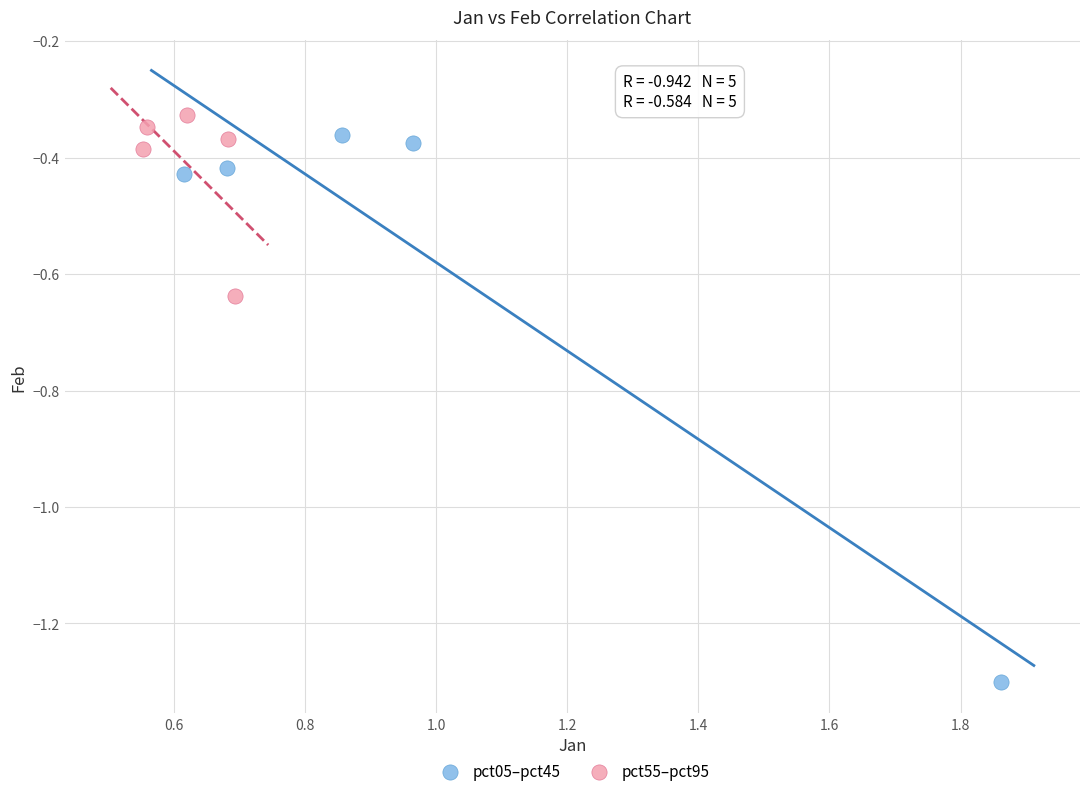

What are all the series names shown in the legend?

pct05–pct45, pct55–pct95